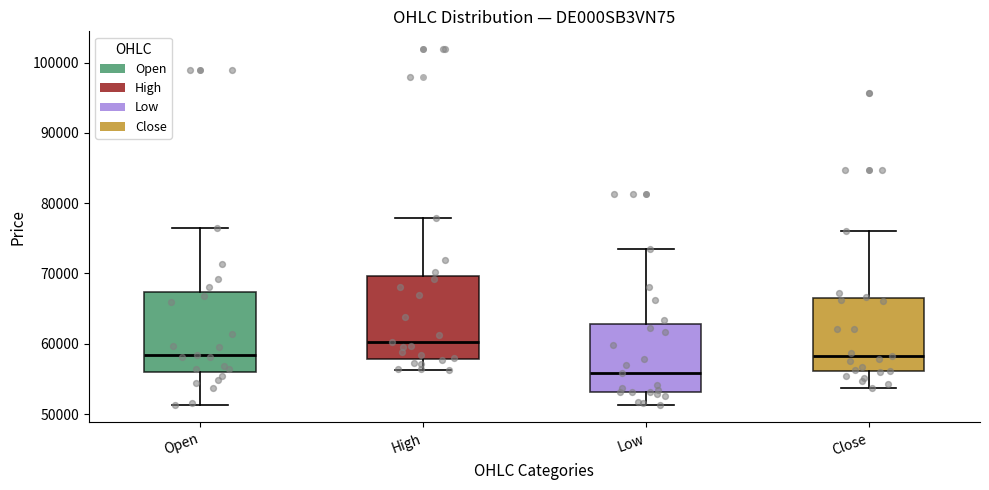

Where is the lower edge of the box for High on the y-axis? The values are not printed on the chart, so give them approximately, as read against the axis.

58000